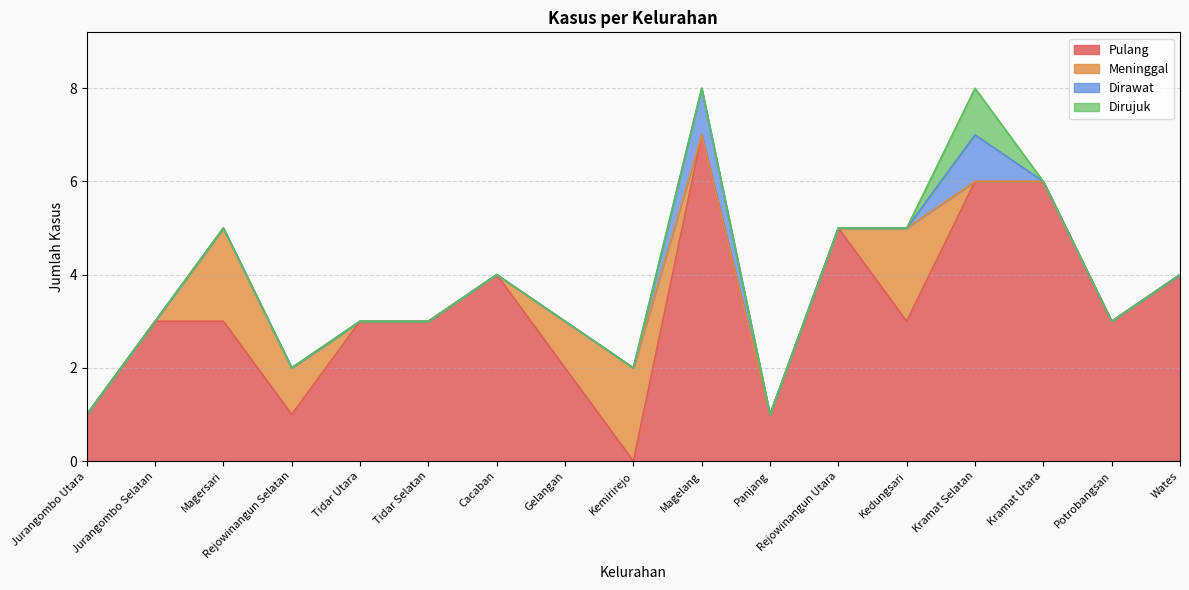

What is the greatest value displayed?

7